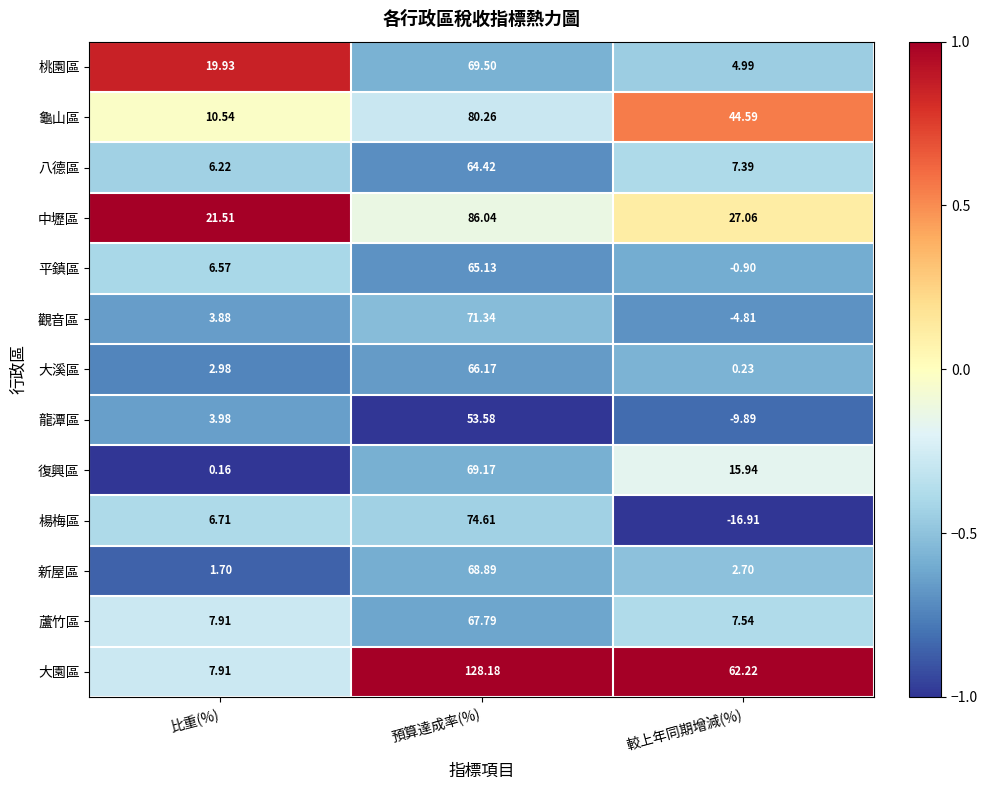

How many values in the 平鎮區 series exceed 6?

2